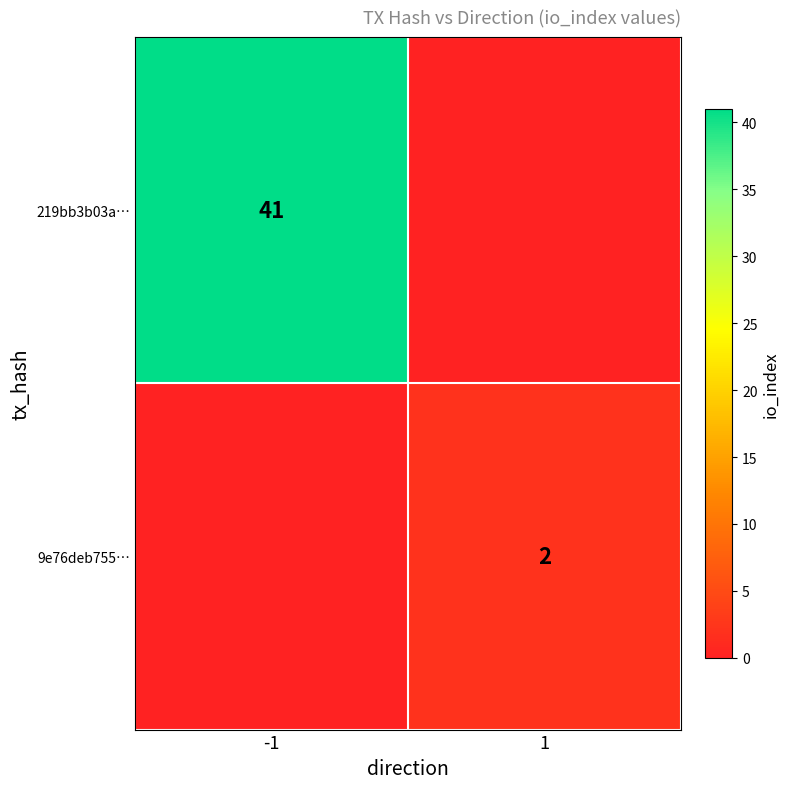

The 219bb3b03a… series shows 41 at -1. True or false?

True